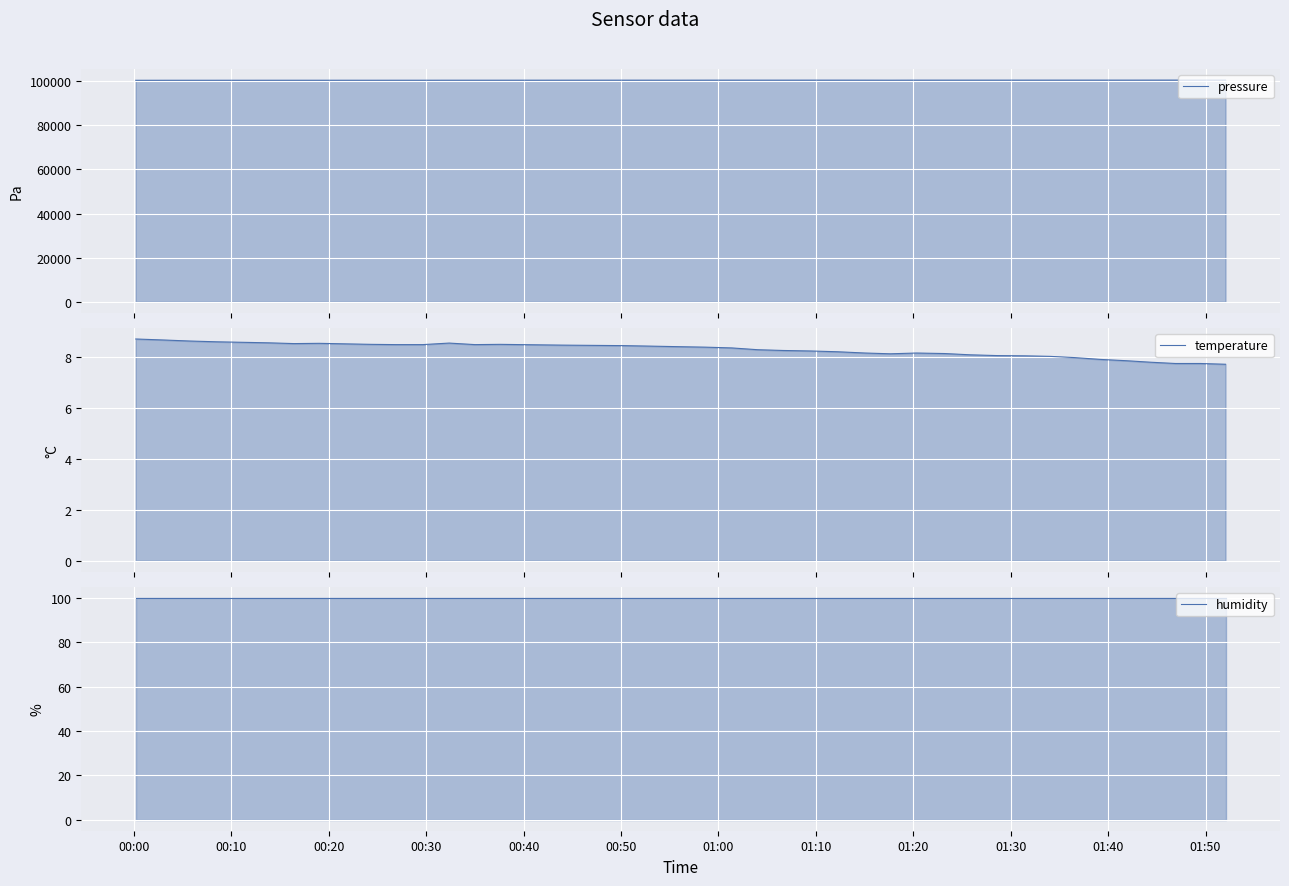

What is the sum of all temperature values?

330.7